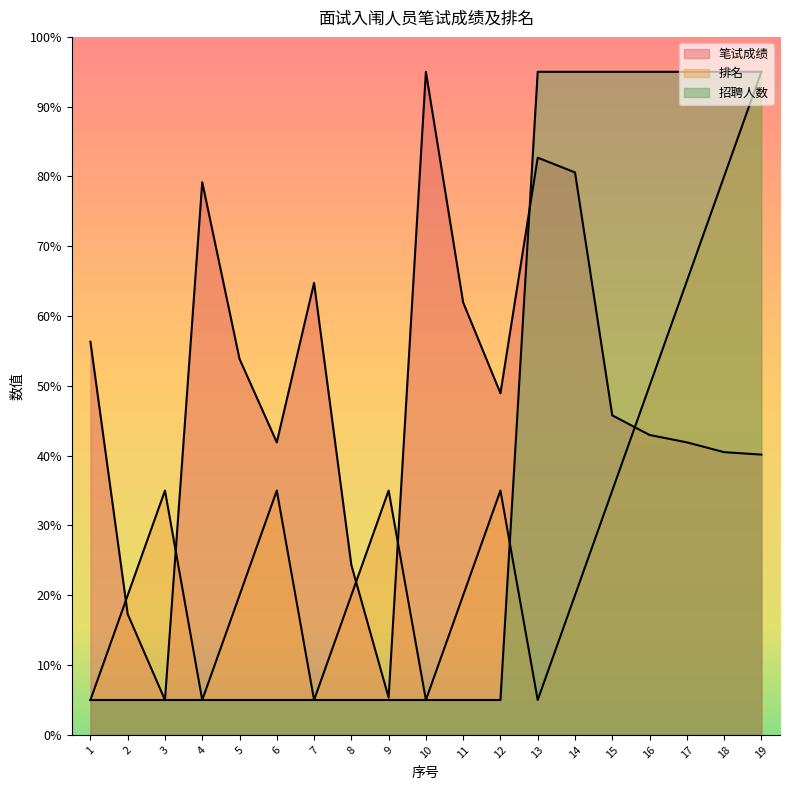

Is it true that 笔试成绩 equals 64.8 at 7?

True